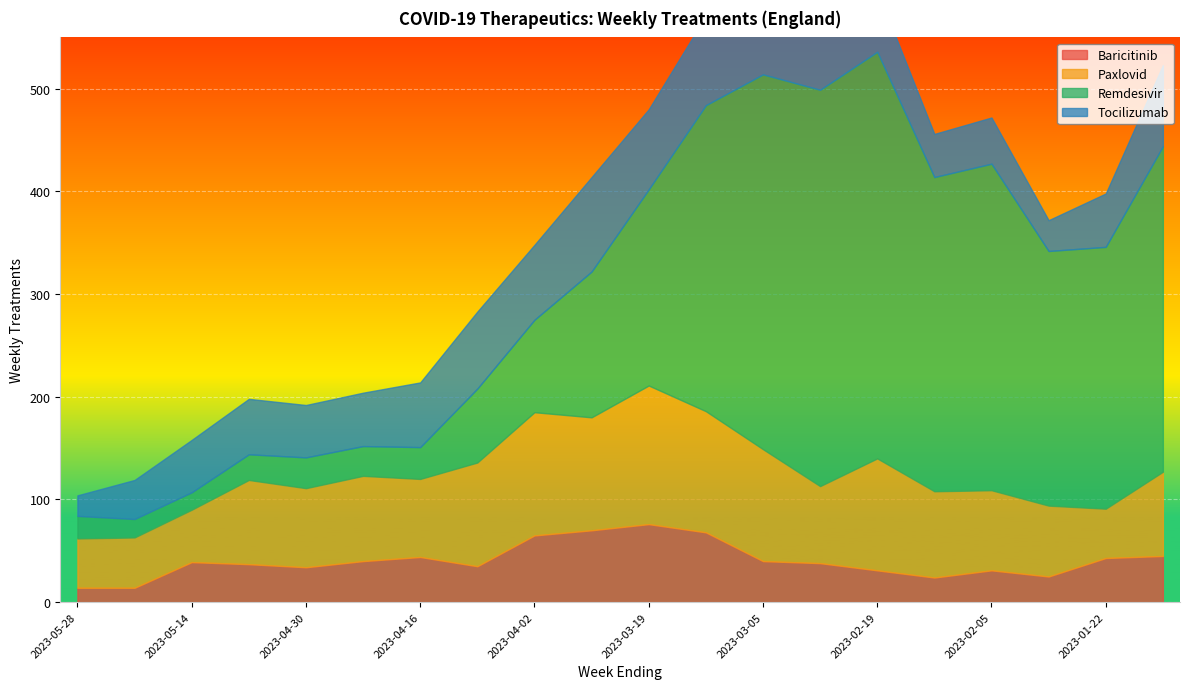

In Remdesivir, how many points are lower than both neighbors (excluding endpoints)?

4